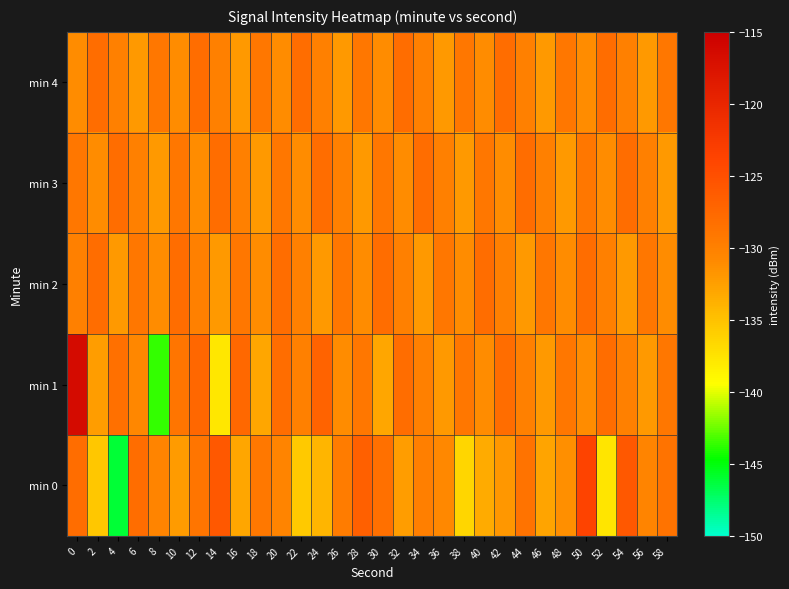

At how many categories does at least one series exceed -121?

1